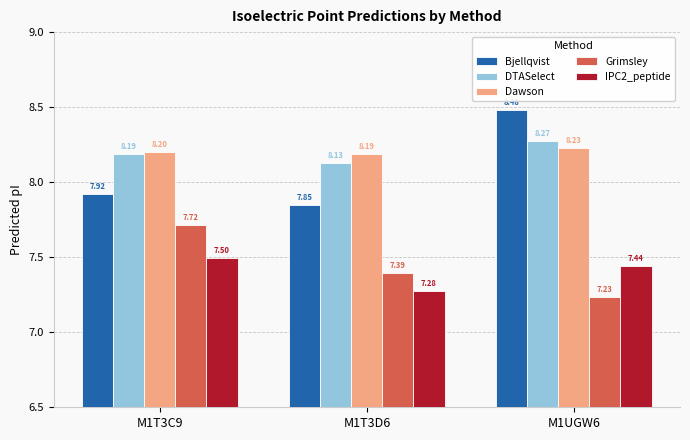

What is the spread (max minus min) of values at M1T3D6?

0.9